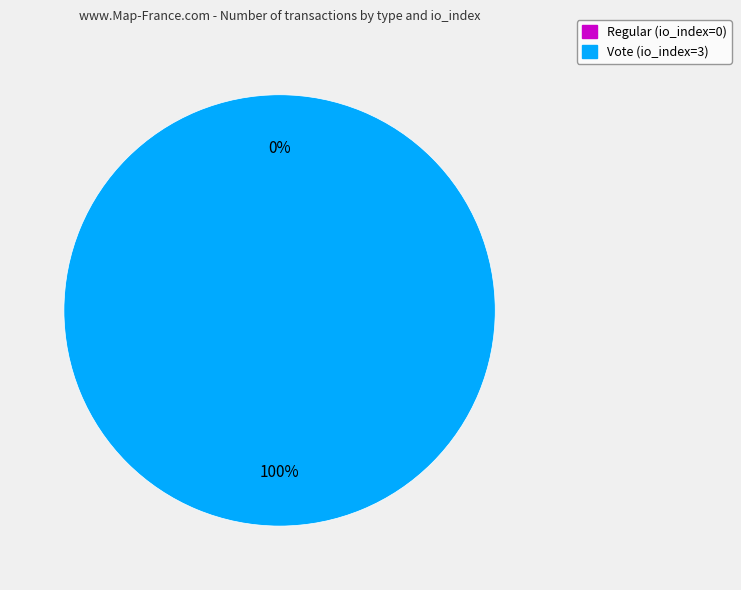

True or false: Regular (io_index=0) accounts for 1% of the total.

False